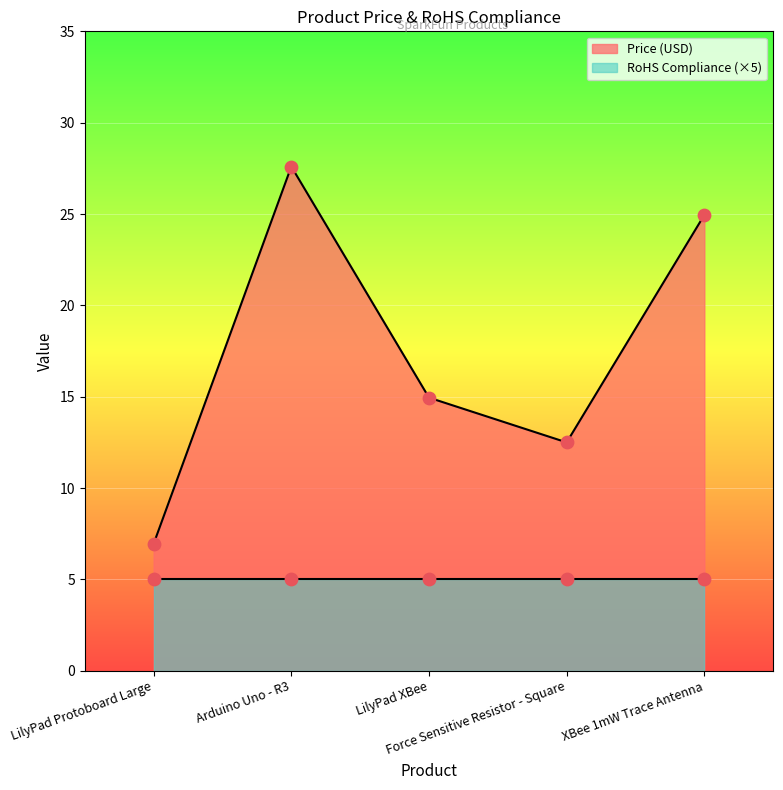

Which has a higher value, LilyPad XBee or Arduino Uno - R3?

Arduino Uno - R3